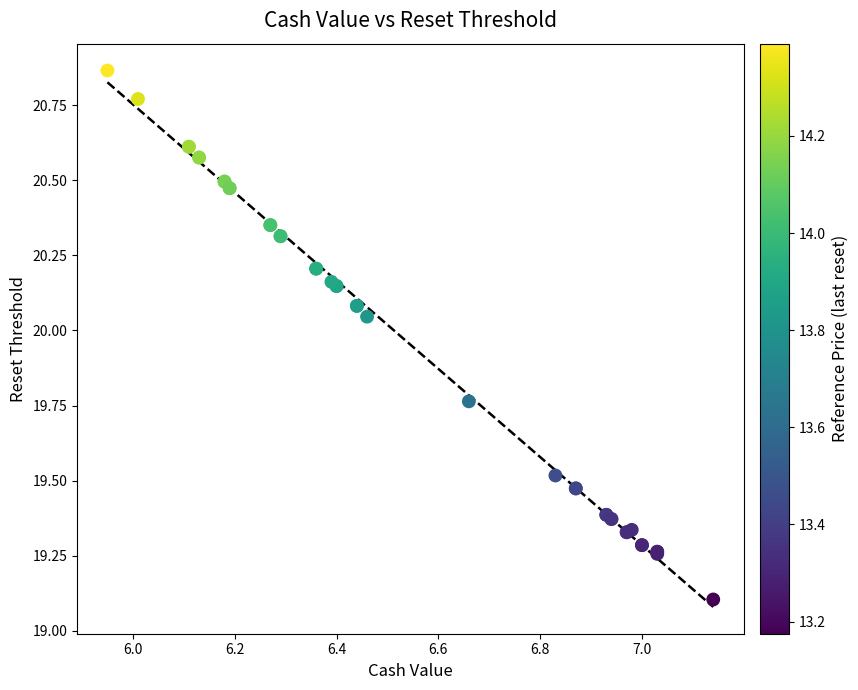

What Y value in the scatter plot is closest to 19?

19.1